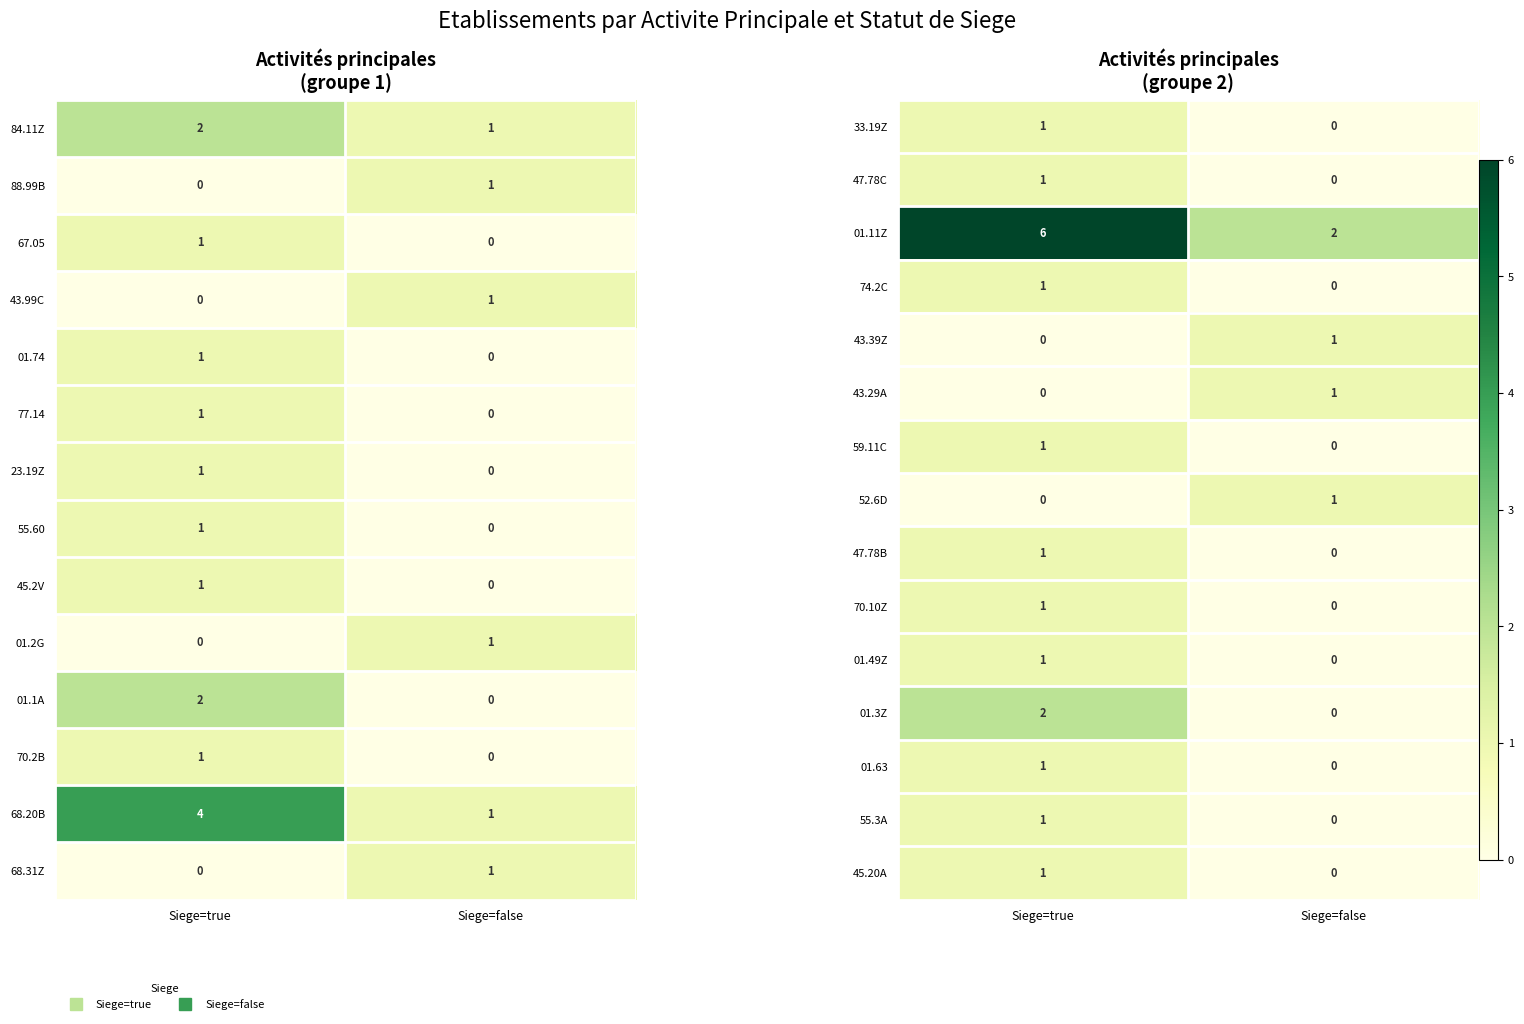

Is it true that 43.29A equals 1 at Siege=false?

True